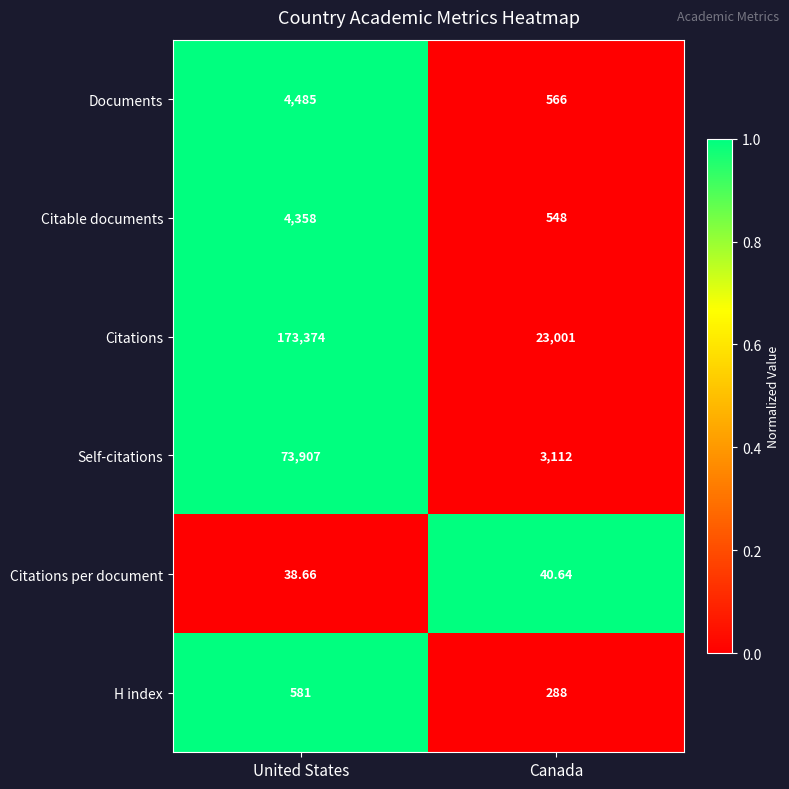

Which series changed the most between United States and Canada?

Citations